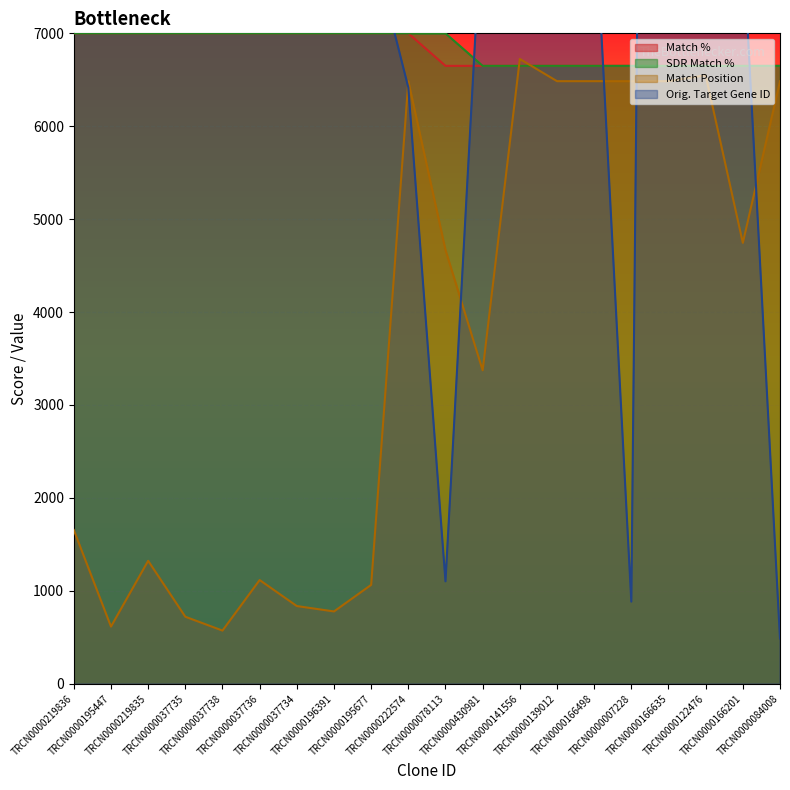

What is the difference between the maximum and minimum values in the Match % series?

350